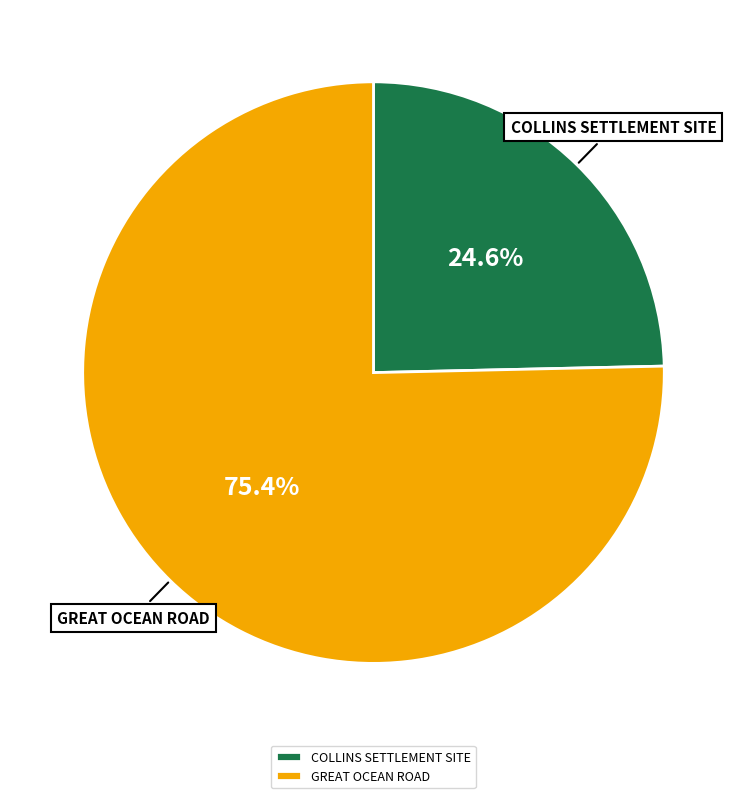

Rank the categories by value from highest to lowest.

GREAT OCEAN ROAD, COLLINS SETTLEMENT SITE